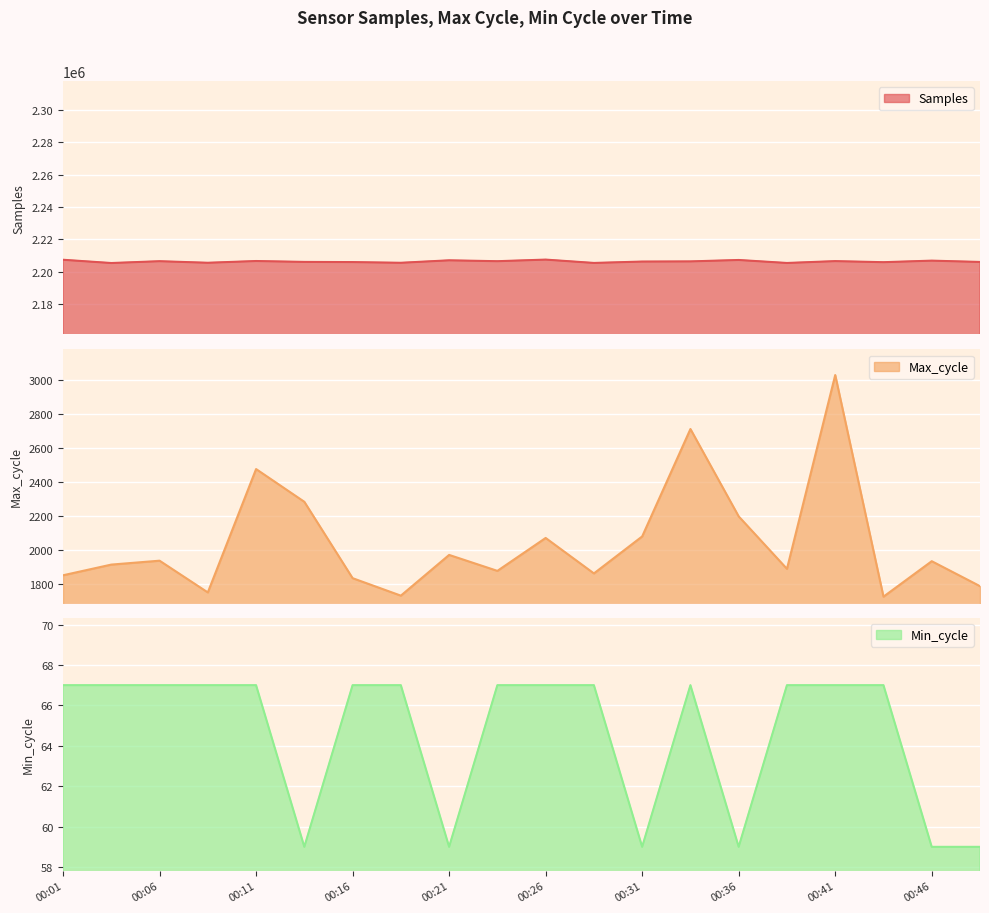

True or false: Max_cycle and Min_cycle intersect in this chart.

False